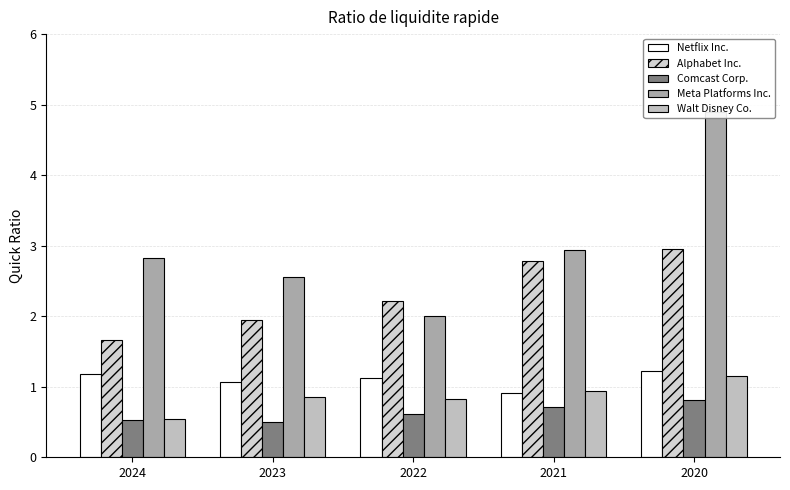

At how many categories does at least one series exceed 4?

1